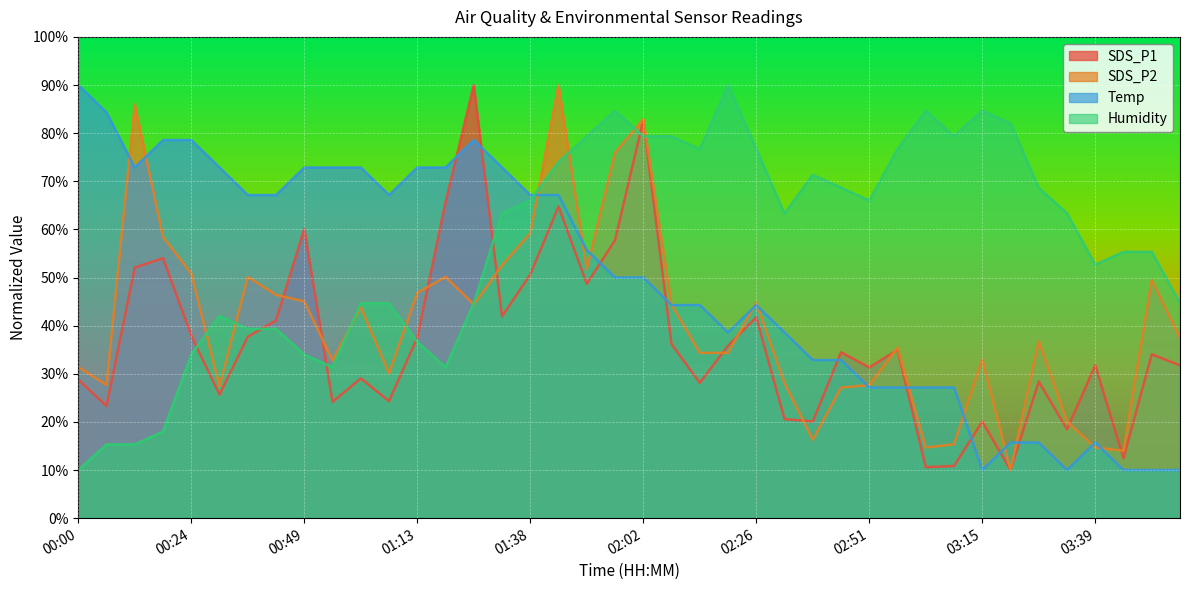

At how many categories does at least one series exceed 88?

4